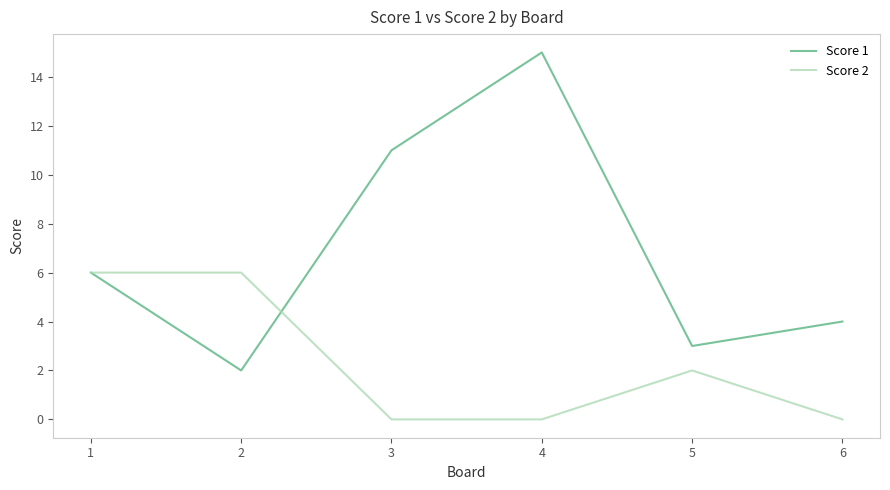

Does the chart have visible grid lines?

No